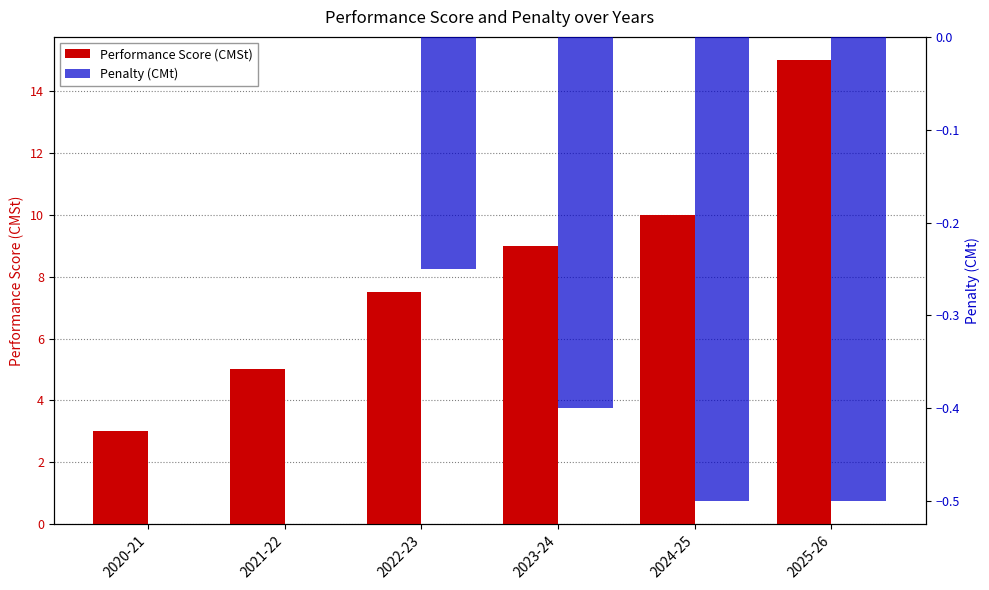

Reading left to right, list all the values displayed in this chart.

Performance Score (CMSt): 3.0	5.0	7.5	9.0	10.0	15.0
Penalty (CMt): 0.0	0.0	-0.2	-0.4	-0.5	-0.5